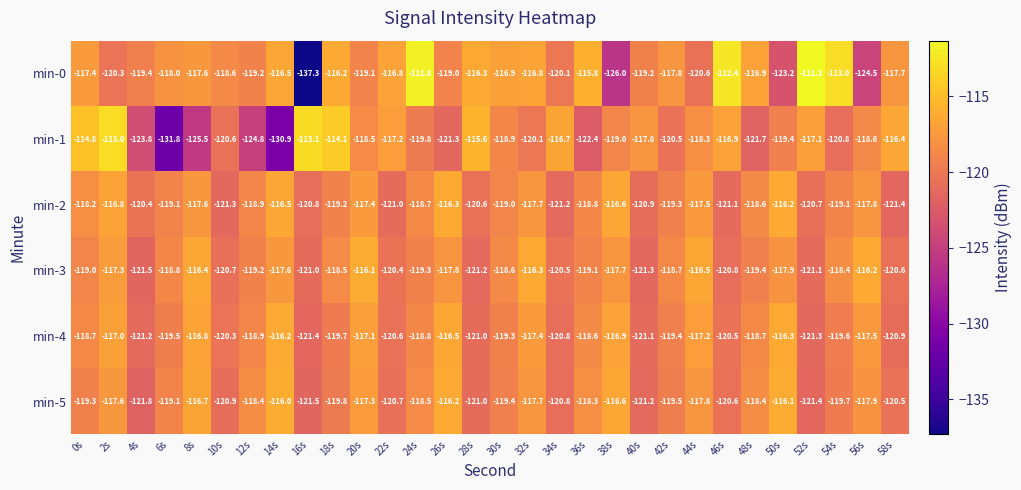

At 18s, list the series in order from smallest to largest.

min-5, min-4, min-2, min-3, min-0, min-1